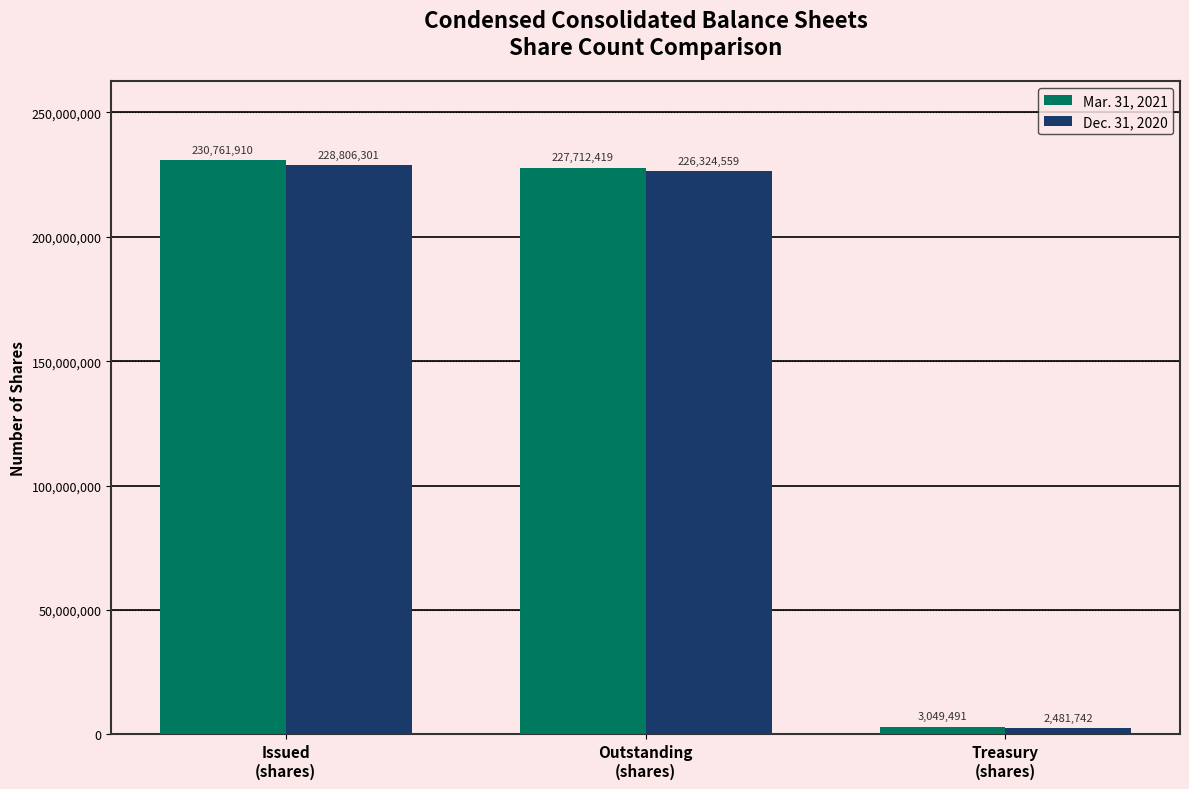

Which series has the widest spread of values?

Mar. 31, 2021